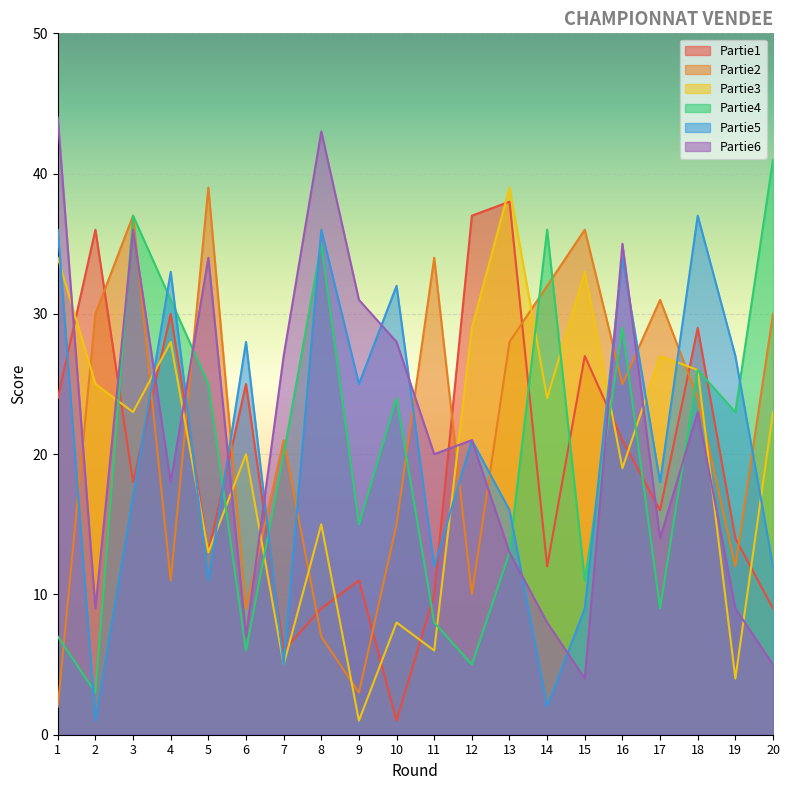

Is it true that Partie3 equals 43 at 15?

False